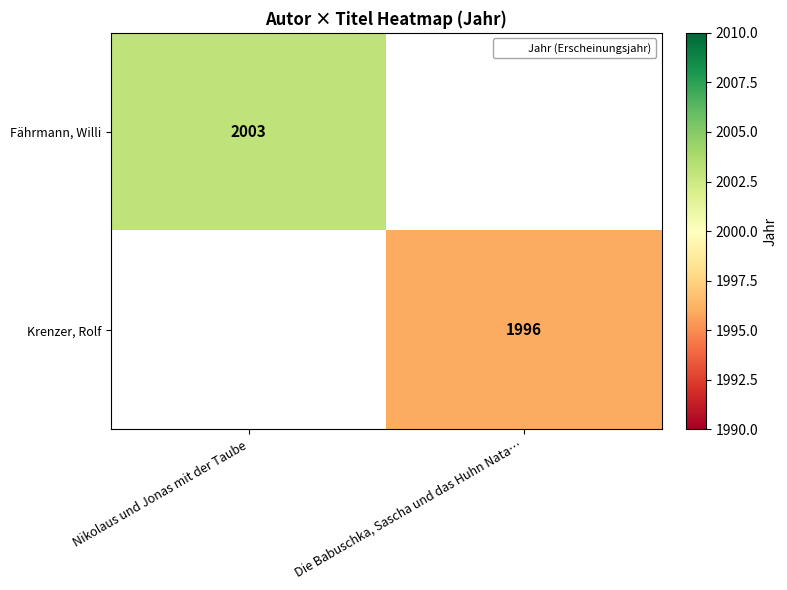

What is the total value across all series at Nikolaus und Jonas mit der Taube?

2003